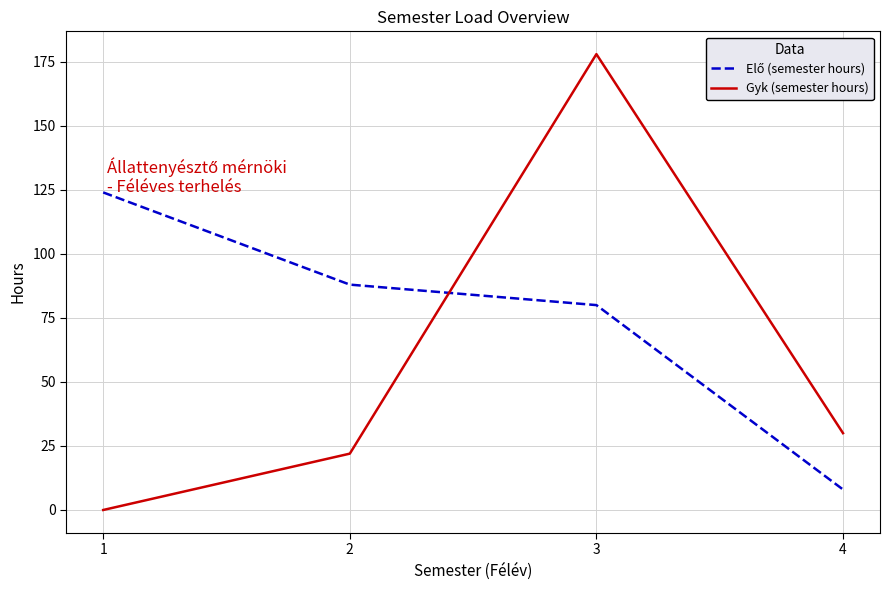

How many lines are shown in the chart?

2